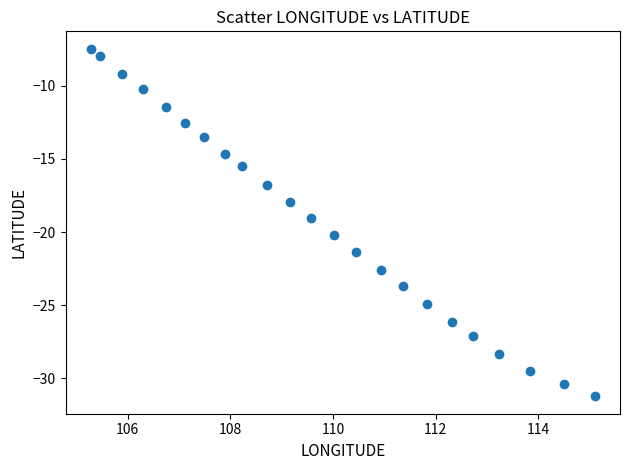

What is the range of Y values (max minus min)?

23.8